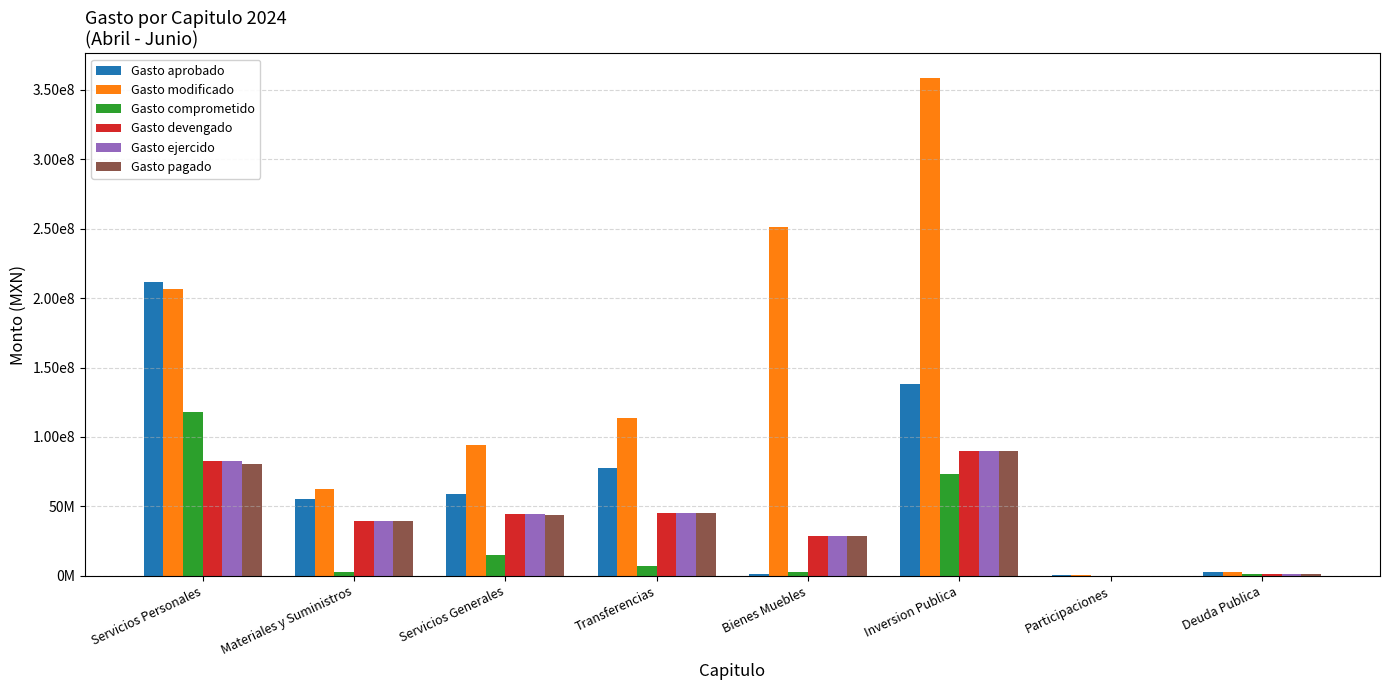

At which label does Gasto devengado first exceed 44216856?

Servicios Personales